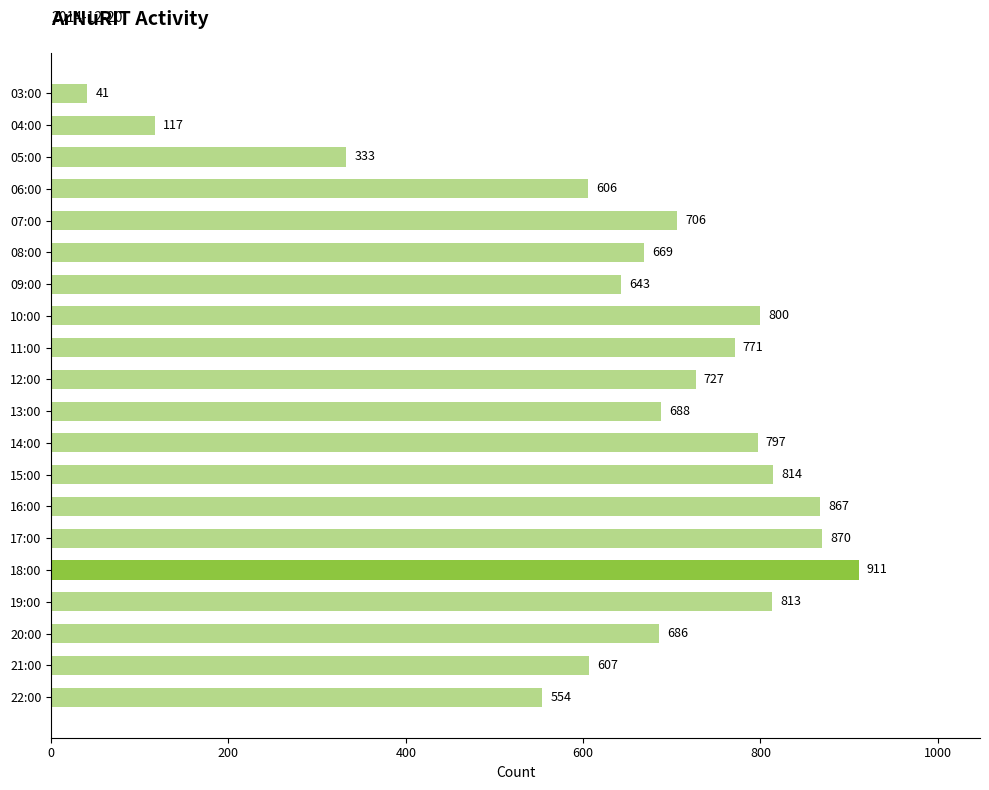

Reading bottom to top, what are all the values shown in this chart?

554	607	686	813	911	870	867	814	797	688	727	771	800	643	669	706	606	333	117	41